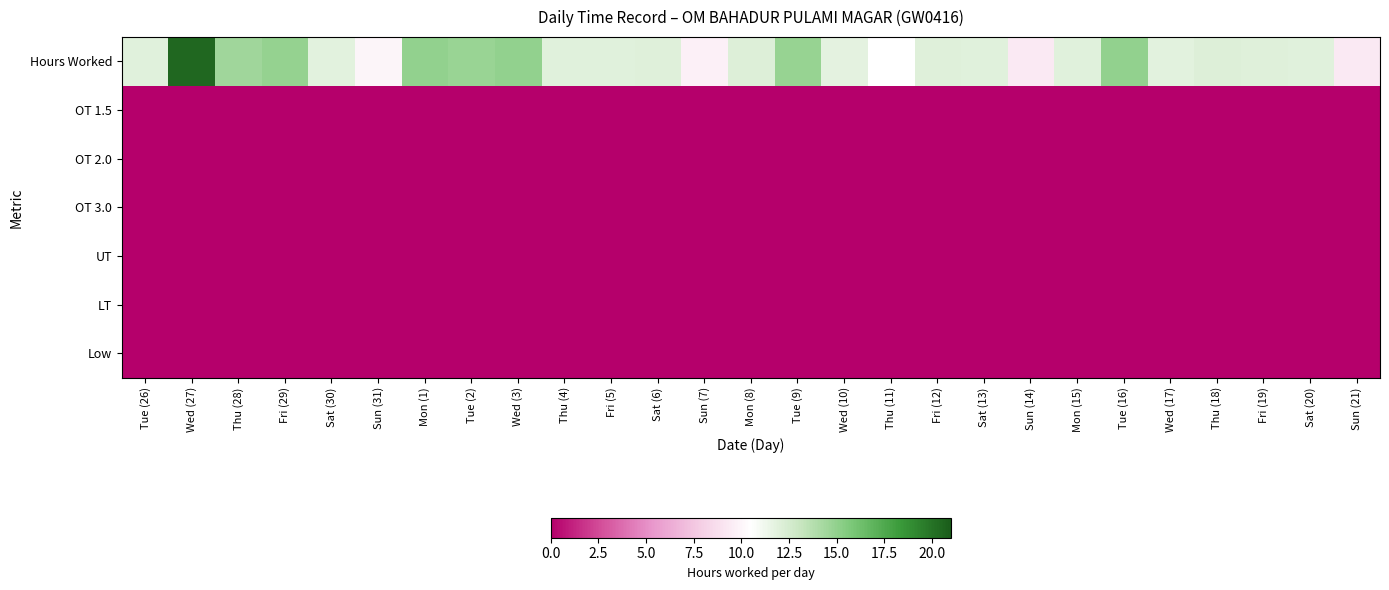

Which series has the largest total across all categories?

OT 1.5